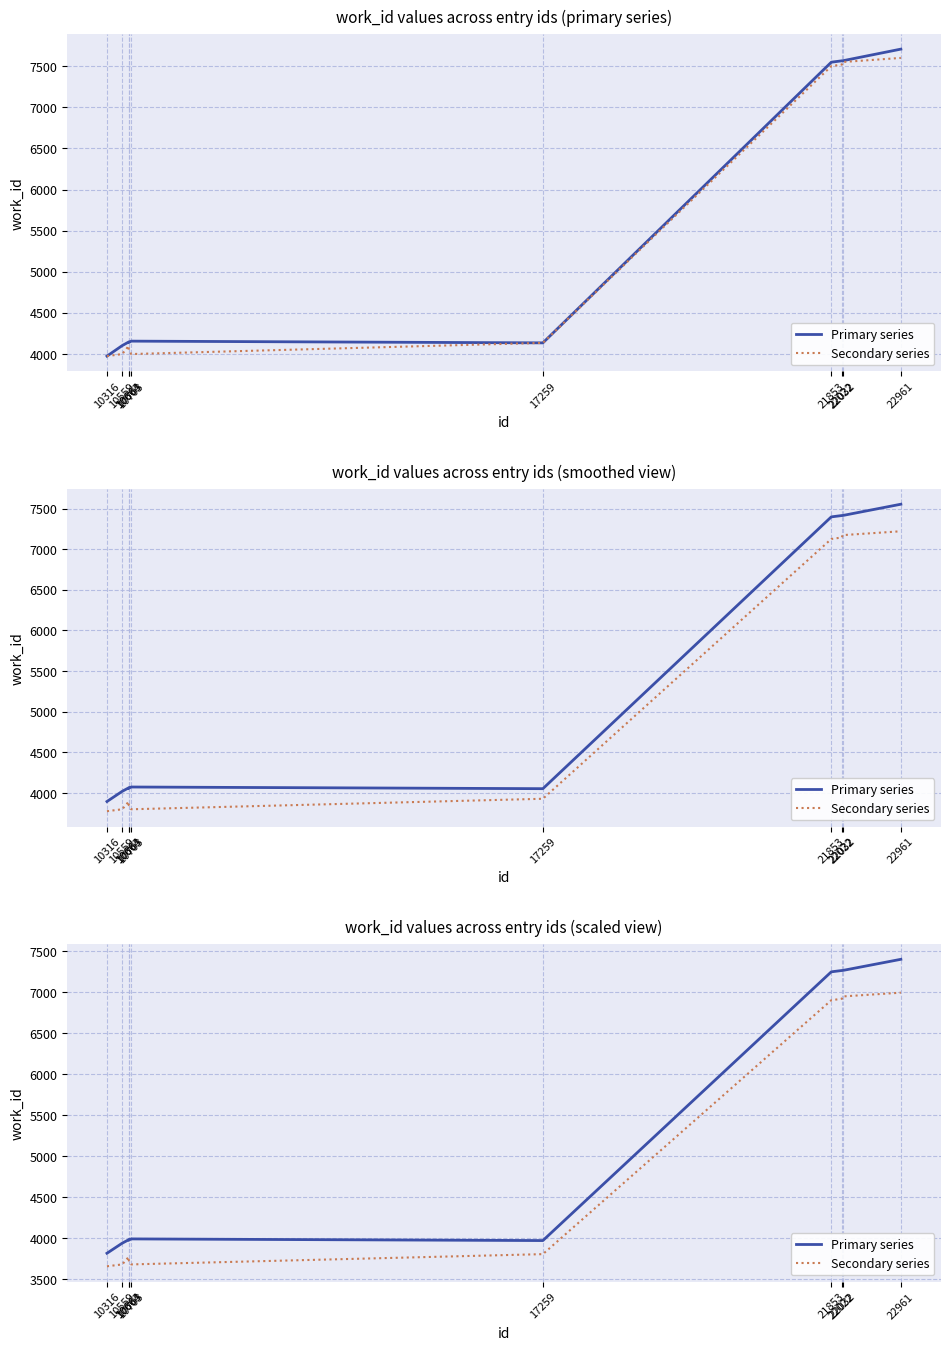

What are all the series names shown in the legend?

Primary series, Secondary series